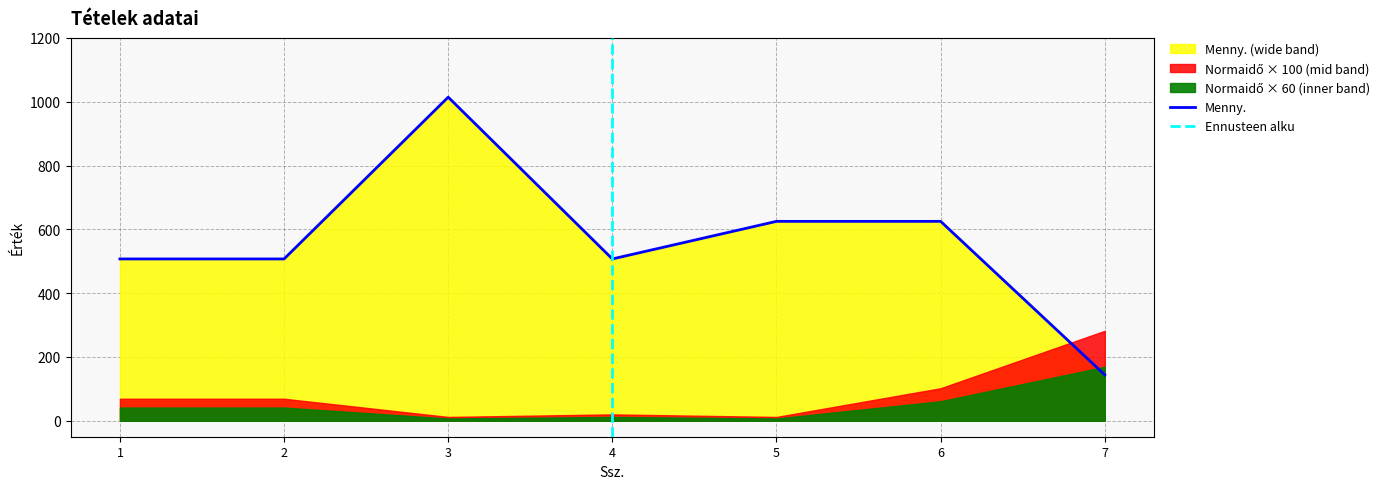

The value of Menny. at 5 is 1108.0. True or false?

False